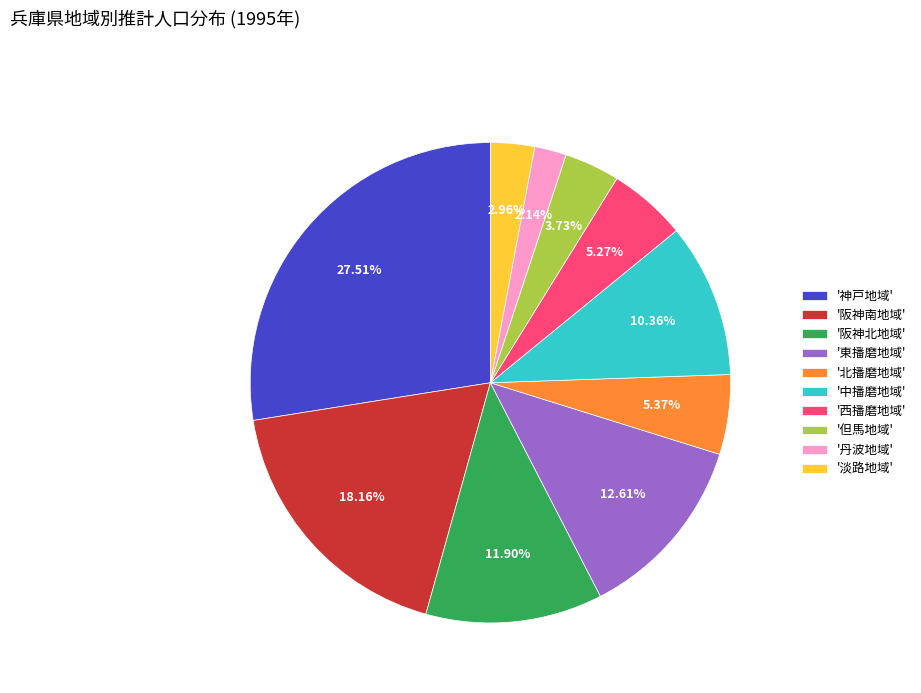

Count the number of slices in the pie.

10